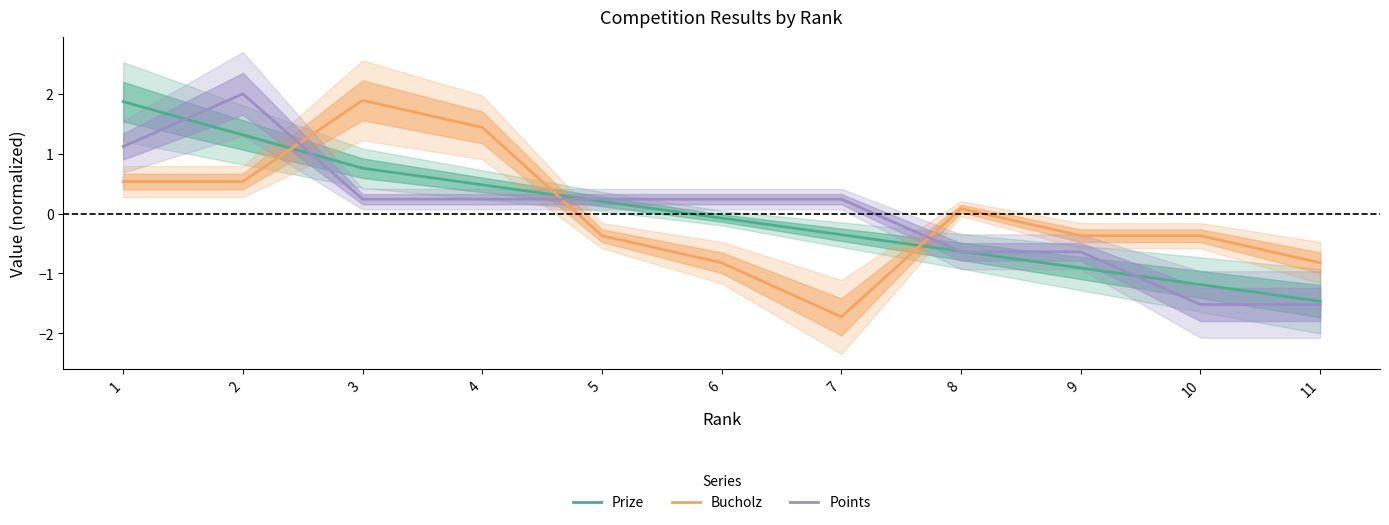

At how many categories does at least one series exceed -1?

11